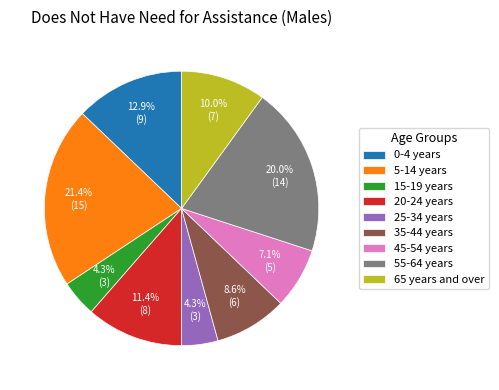

To the nearest percent, what percentage of the pie is 45-54 years?

7%